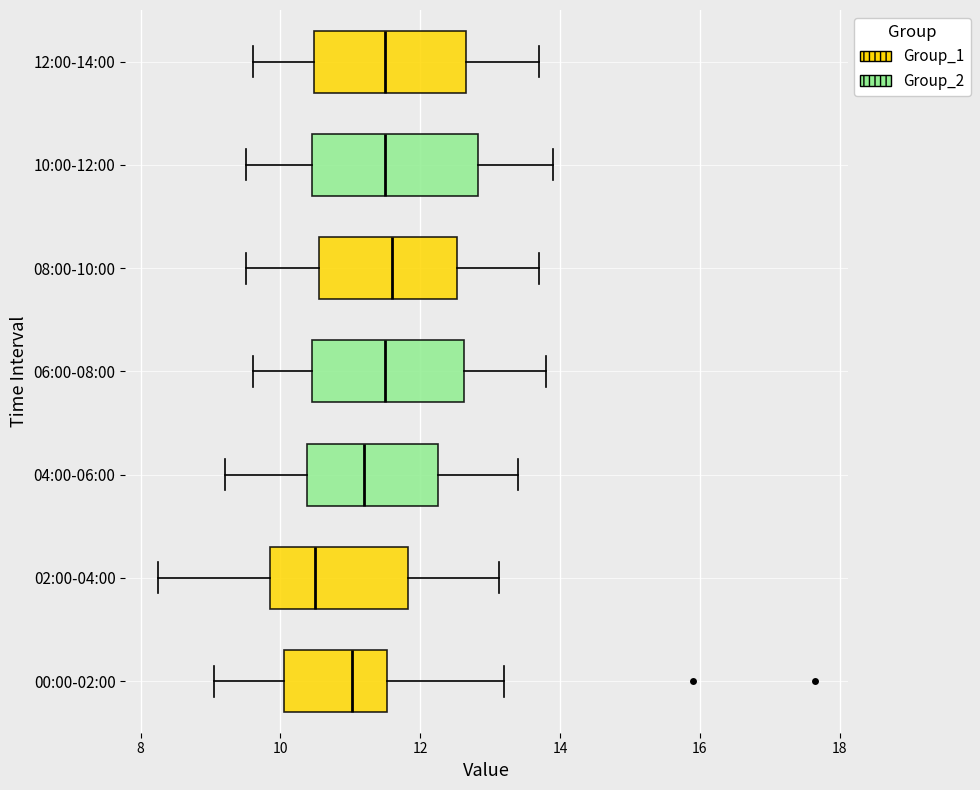

Where does the left whisker of the box for 10:00-12:00 end on the x-axis? The values are not printed on the chart, so give them approximately, as read against the axis.

9.6